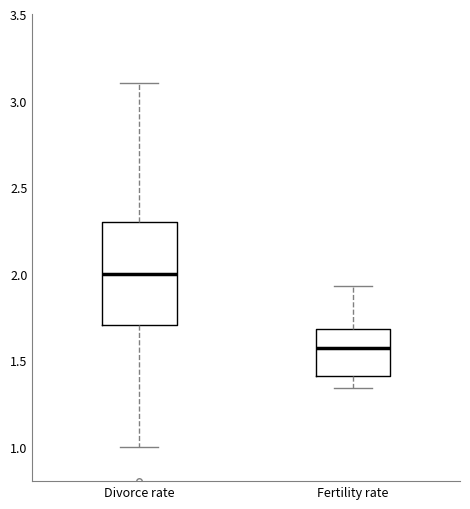

Reading left to right, read every box against the y-axis: the position of its median line, the range the box covers, and the ends of its whiskers. The values are not printed on the chart, so give them approximately, as read against the axis.

Divorce rate: median 2.00, box 1.70 to 2.30, whiskers 1.00 to 3.10
Fertility rate: median 1.55, box 1.40 to 1.70, whiskers 1.35 to 1.95